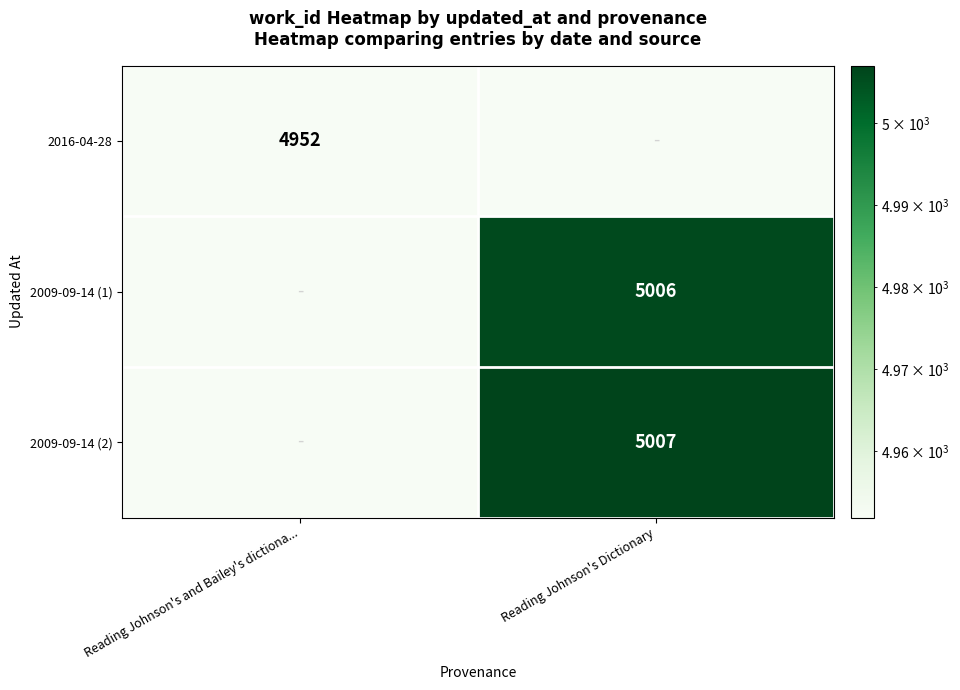

The value of 2009-09-14 (1) at Reading Johnson's Dictionary is 5006.0. True or false?

True